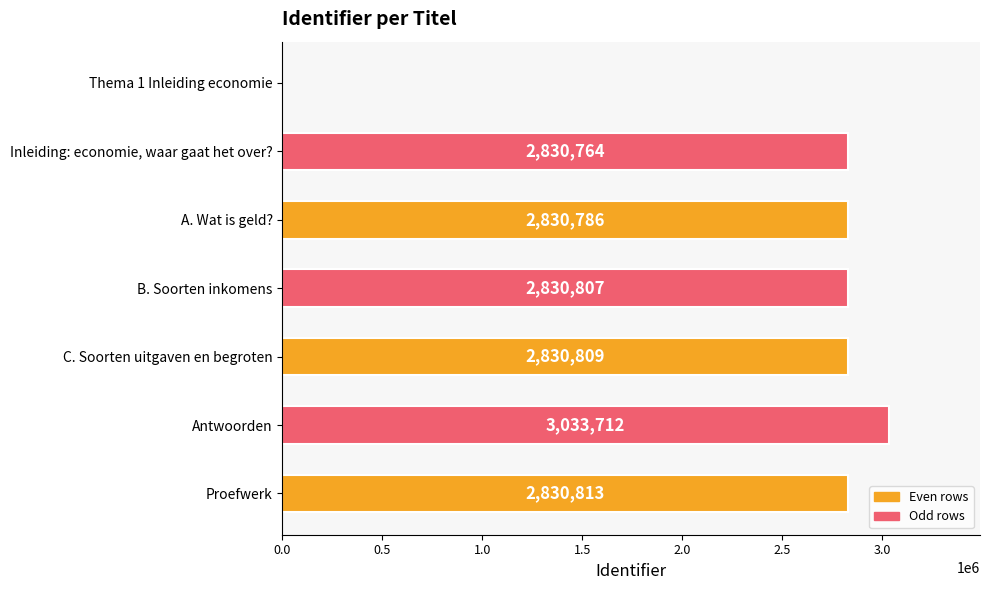

Reading top to bottom, transcribe all the data shown in this chart.

Thema 1 Inleiding economie=0	Inleiding: economie, waar gaat het over?=2830764	A. Wat is geld?=2830786	B. Soorten inkomens=2830807	C. Soorten uitgaven en begroten=2830809	Antwoorden=3033712	Proefwerk=2830813